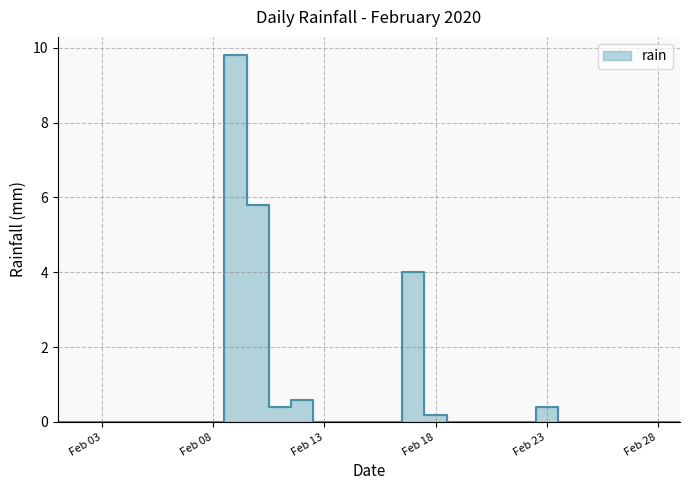

How many points are lower than both their immediate neighbors (excluding endpoints)?

1